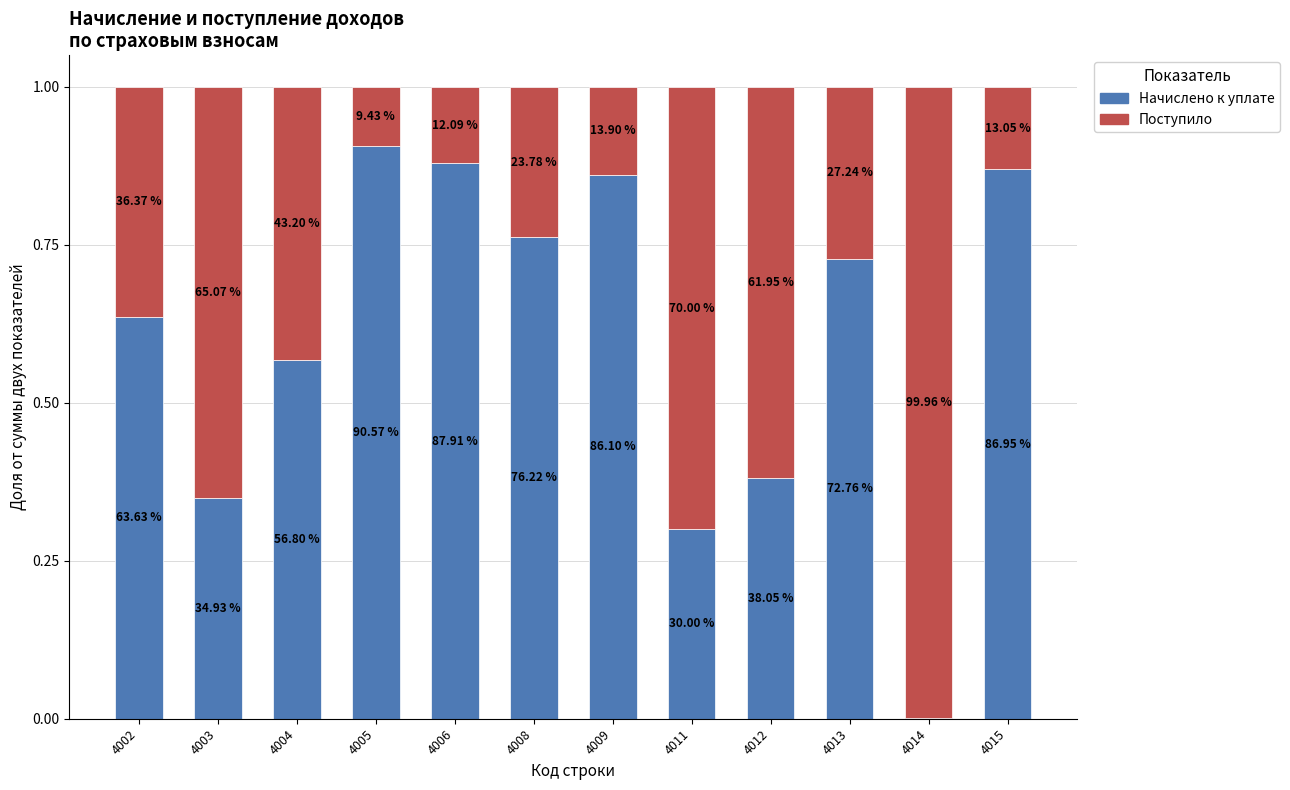

Are the bars horizontal?

No